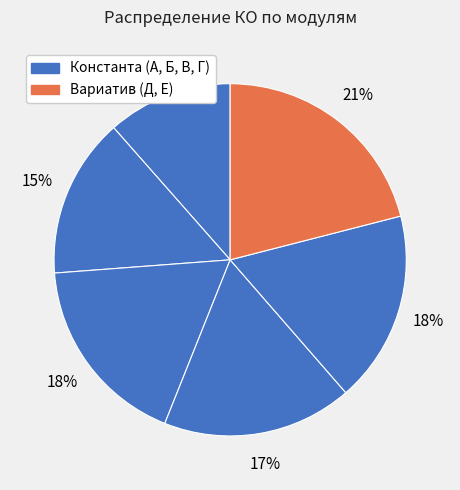

Rank the categories by value from lowest to highest.

Модуль А, Модуль Б, Модуль Г, Модуль Д, Модуль В, Модуль E